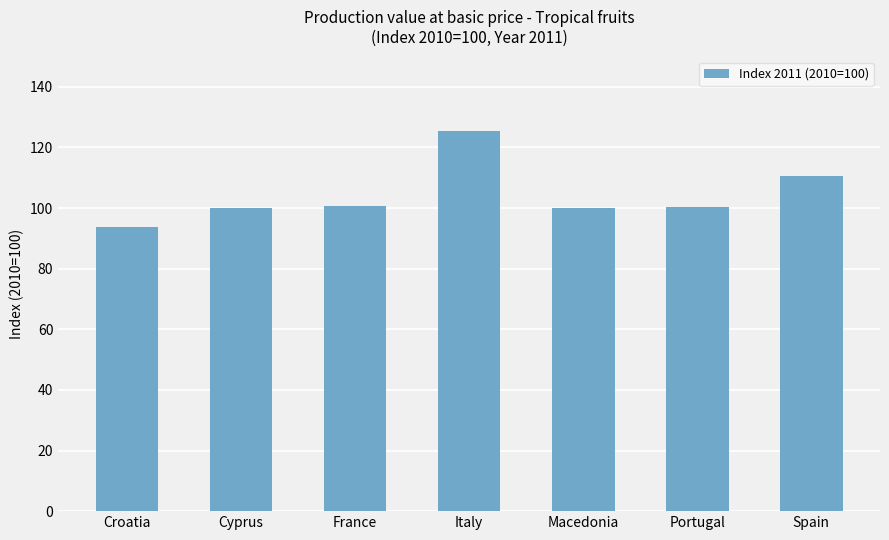

What is the sum of the values at France and Macedonia?

200.6